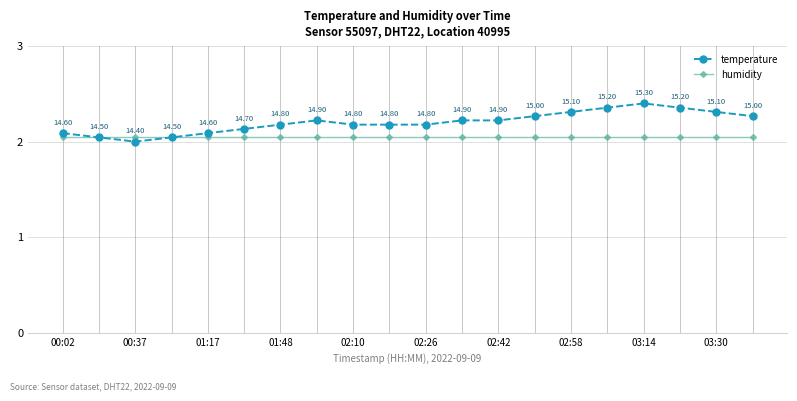

Which series has the largest range (max minus min)?

temperature